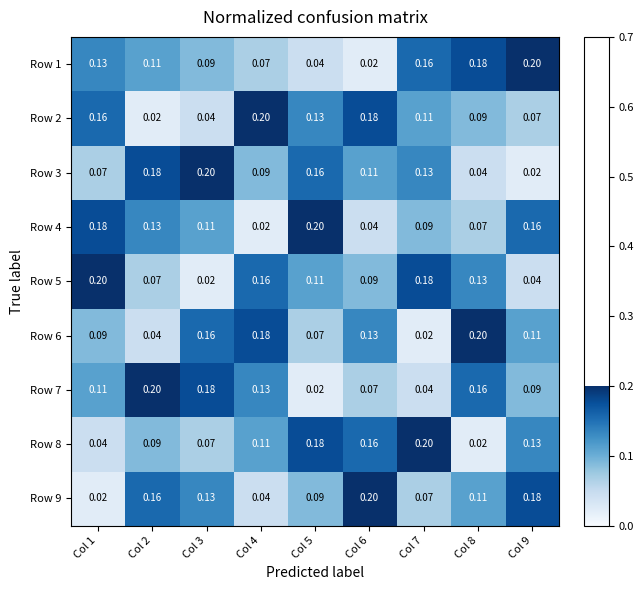

Is the value of Row 2 at Col 7 greater than the value of Row 3 at Col 2?

No